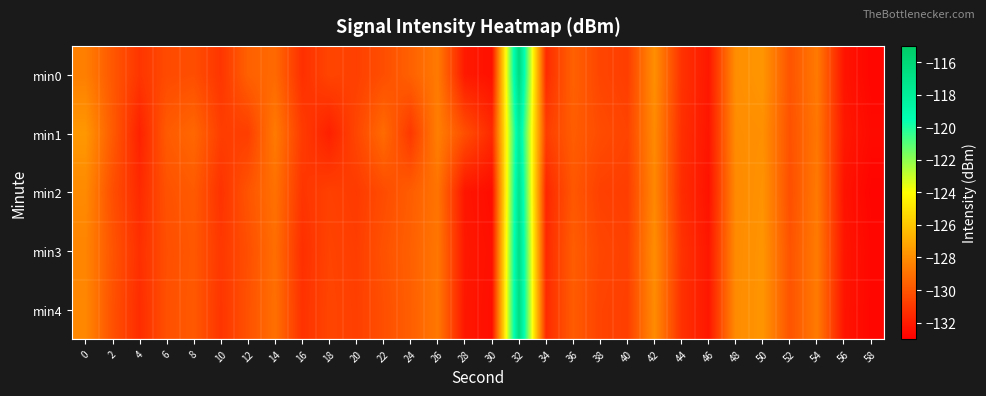

Reading left to right, list all the values displayed in this chart.

min0: 0=-128.5	2=-129.9	4=-131.1	6=-130.3	8=-130.2	10=-131.1	12=-129.6	14=-129.3	16=-131.3	18=-130.5	20=-130.7	22=-130.2	24=-129.6	26=-128.7	28=-132.1	30=-132.4	32=-116.5	34=-131.4	36=-129.5	38=-130.5	40=-130.8	42=-127.9	44=-131.2	46=-132.1	48=-127.9	50=-127.7	52=-130.0	54=-128.7	56=-132.2	58=-132.7
min1: 0=-127.6	2=-129.8	4=-131.8	6=-129.8	8=-129.3	10=-130.8	12=-130.8	14=-128.7	16=-130.9	18=-131.8	20=-130.5	22=-129.2	24=-131.0	26=-128.5	28=-130.2	30=-131.5	32=-118.0	34=-130.8	36=-129.7	38=-130.3	40=-130.6	42=-128.1	44=-131.3	46=-132.2	48=-128.0	50=-127.9	52=-130.1	54=-128.8	56=-132.1	58=-132.6
min2: 0=-128.1	2=-130.2	4=-131.5	6=-130.1	8=-129.8	10=-131.2	12=-130.0	14=-129.0	16=-131.1	18=-130.7	20=-130.9	22=-130.3	24=-129.7	26=-128.9	28=-132.2	30=-132.5	32=-117.2	34=-131.6	36=-129.9	38=-130.7	40=-130.8	42=-128.2	44=-131.4	46=-132.3	48=-128.1	50=-127.8	52=-130.2	54=-128.7	56=-132.3	58=-132.8
min3: 0=-128.3	2=-130.0	4=-131.3	6=-130.2	8=-129.9	10=-131.0	12=-130.2	14=-129.1	16=-131.3	18=-130.6	20=-130.8	22=-130.1	24=-129.6	26=-128.8	28=-132.1	30=-132.4	32=-116.8	34=-131.5	36=-129.7	38=-130.5	40=-130.7	42=-128.0	44=-131.2	46=-132.2	48=-128.1	50=-127.8	52=-130.1	54=-128.7	56=-132.2	58=-132.7
min4: 0=-128.2	2=-130.1	4=-131.4	6=-130.2	8=-129.8	10=-131.1	12=-130.1	14=-129.1	16=-131.2	18=-130.6	20=-130.8	22=-130.2	24=-129.7	26=-128.8	28=-132.2	30=-132.4	32=-116.6	34=-131.4	36=-129.8	38=-130.6	40=-130.8	42=-128.1	44=-131.2	46=-132.1	48=-128.0	50=-127.7	52=-130.0	54=-128.7	56=-132.2	58=-132.7